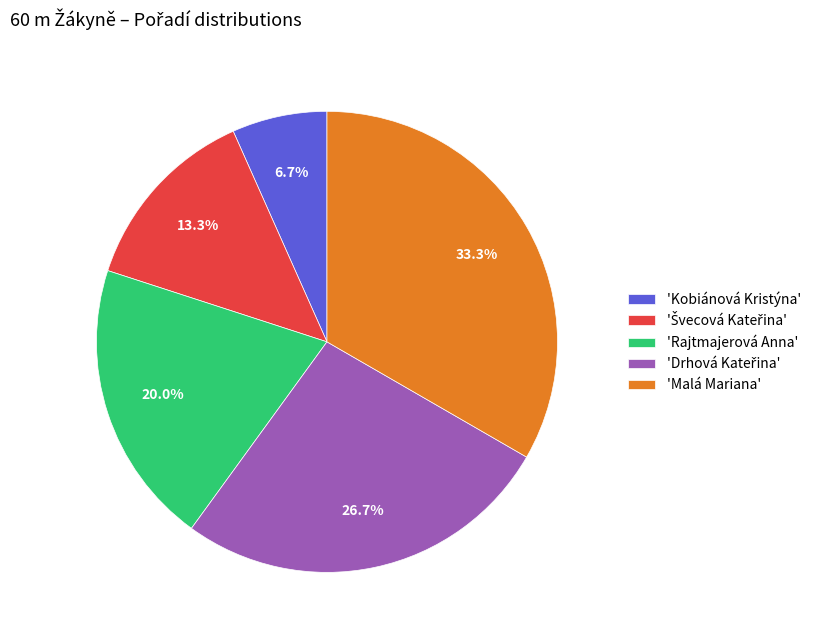

What portion of the pie excludes 'Malá Mariana'?

66.7%